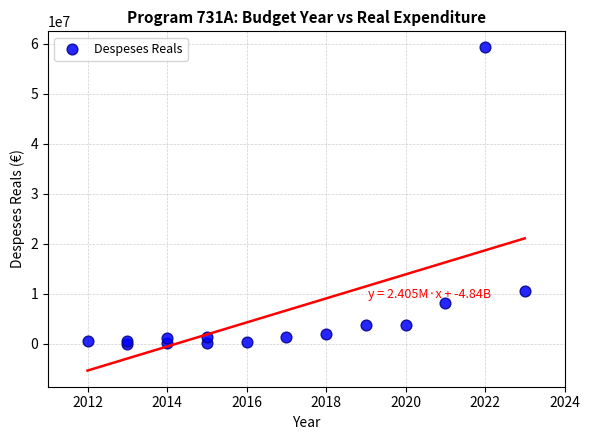

What Y value in the scatter plot is closest to 29618517?

10459851.1